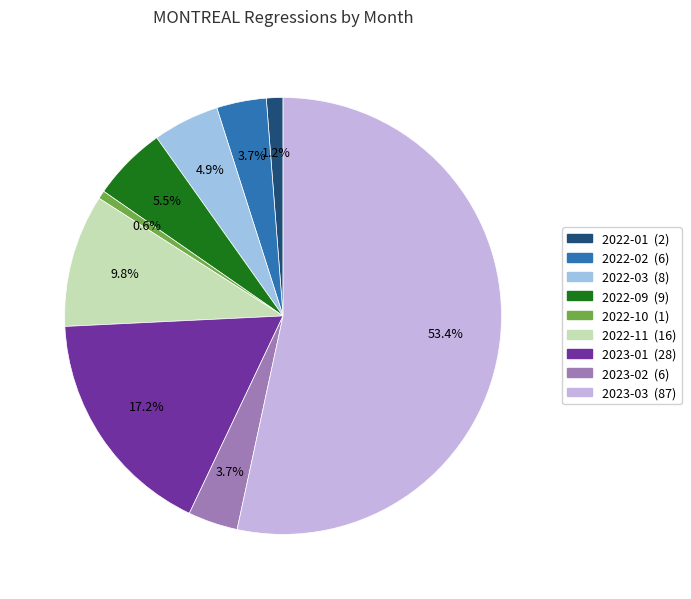

How many segments does this pie chart have?

9